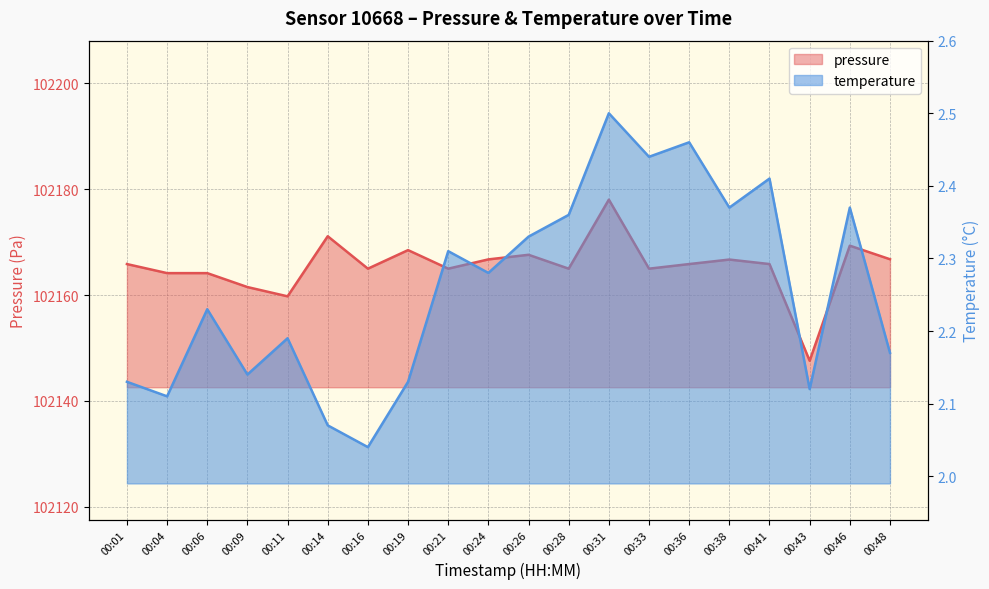

Reading right to left, extract all data points from this chart.

pressure: 00:48=102166.8	00:46=102169.3	00:43=102147.6	00:41=102165.8	00:38=102166.7	00:36=102165.8	00:33=102165.0	00:31=102178.0	00:28=102165.0	00:26=102167.6	00:24=102166.7	00:21=102165.0	00:19=102168.5	00:16=102165.0	00:14=102171.1	00:11=102159.8	00:09=102161.5	00:06=102164.1	00:04=102164.1	00:01=102165.8
temperature: 00:48=2.2	00:46=2.4	00:43=2.1	00:41=2.4	00:38=2.4	00:36=2.5	00:33=2.4	00:31=2.5	00:28=2.4	00:26=2.3	00:24=2.3	00:21=2.3	00:19=2.1	00:16=2.0	00:14=2.1	00:11=2.2	00:09=2.1	00:06=2.2	00:04=2.1	00:01=2.1